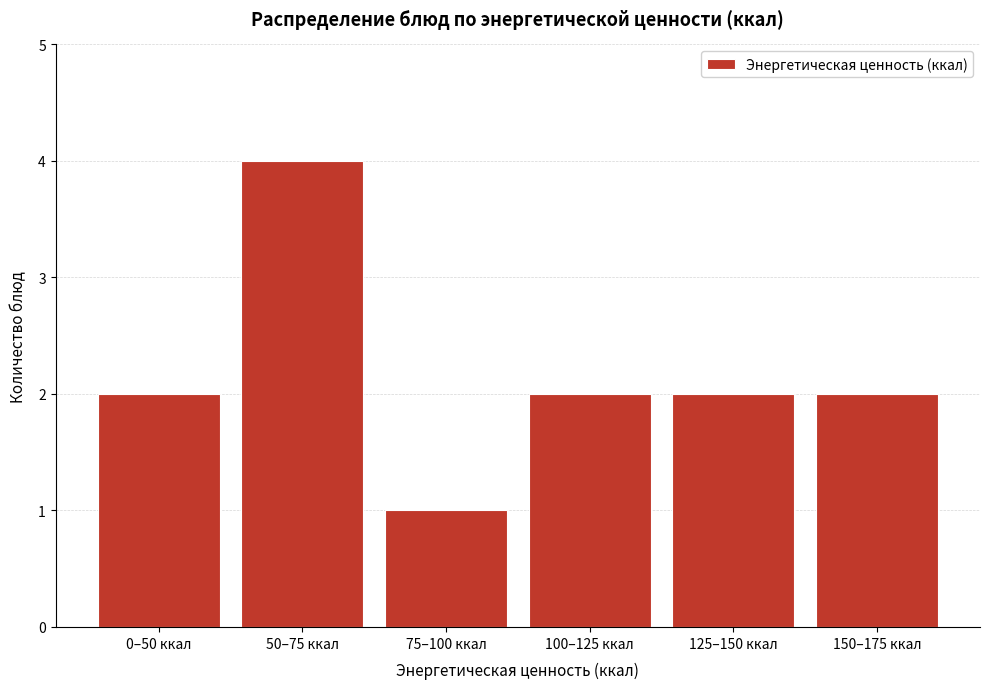

Reading left to right, transcribe all the data shown in this chart.

2	4	1	2	2	2